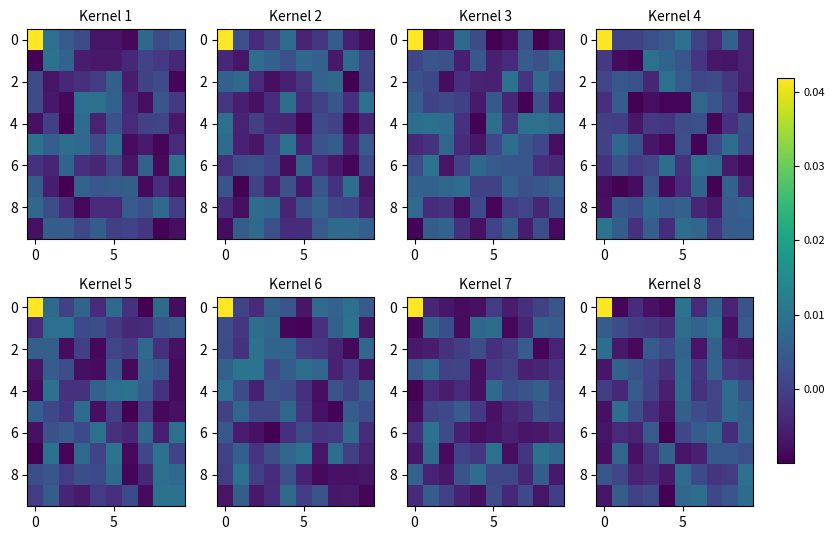

How many distinct data groups are displayed?

10